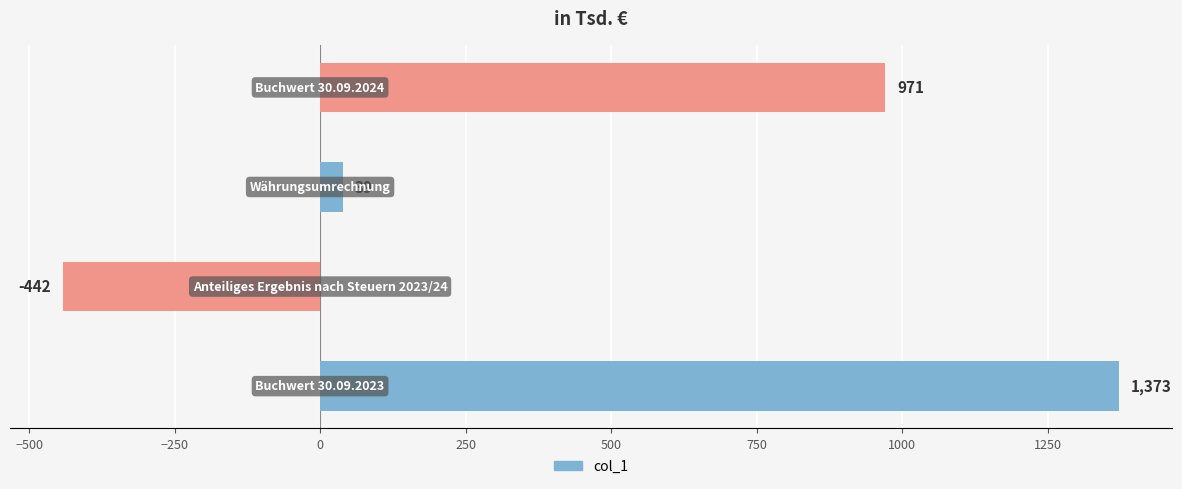

How many values are between 39 and 1373?

3